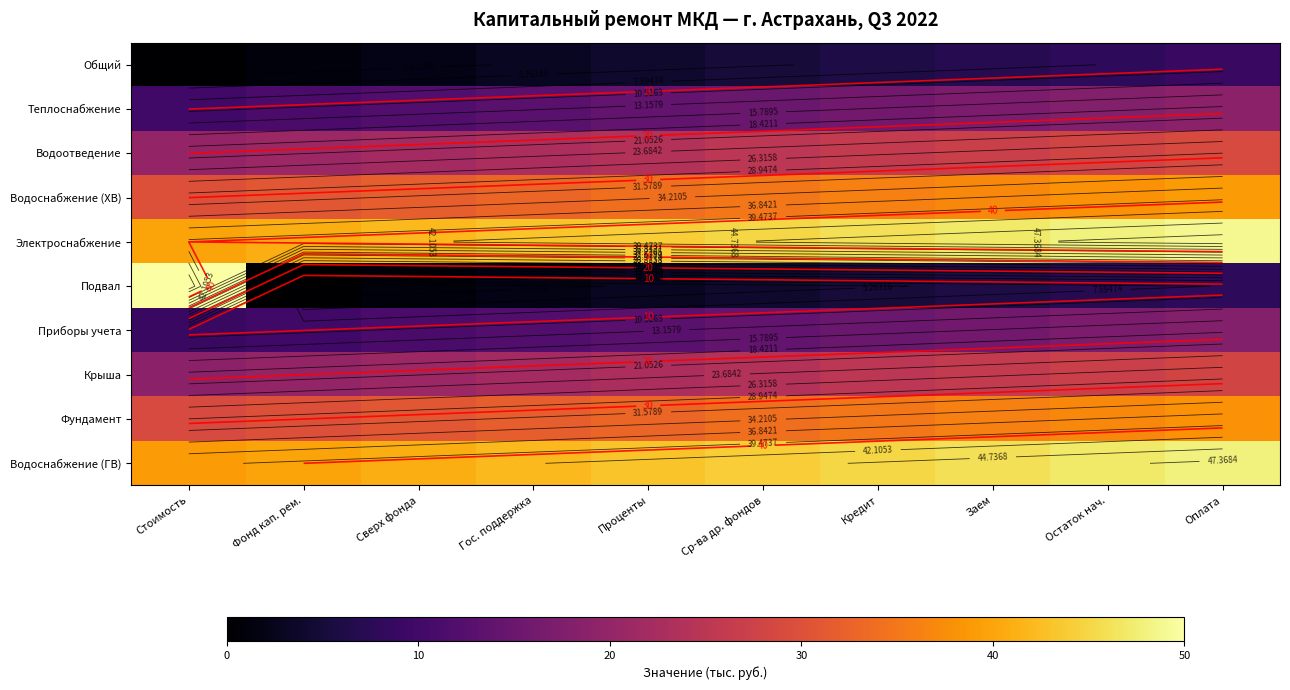

At how many categories does at least one series exceed 39?

10